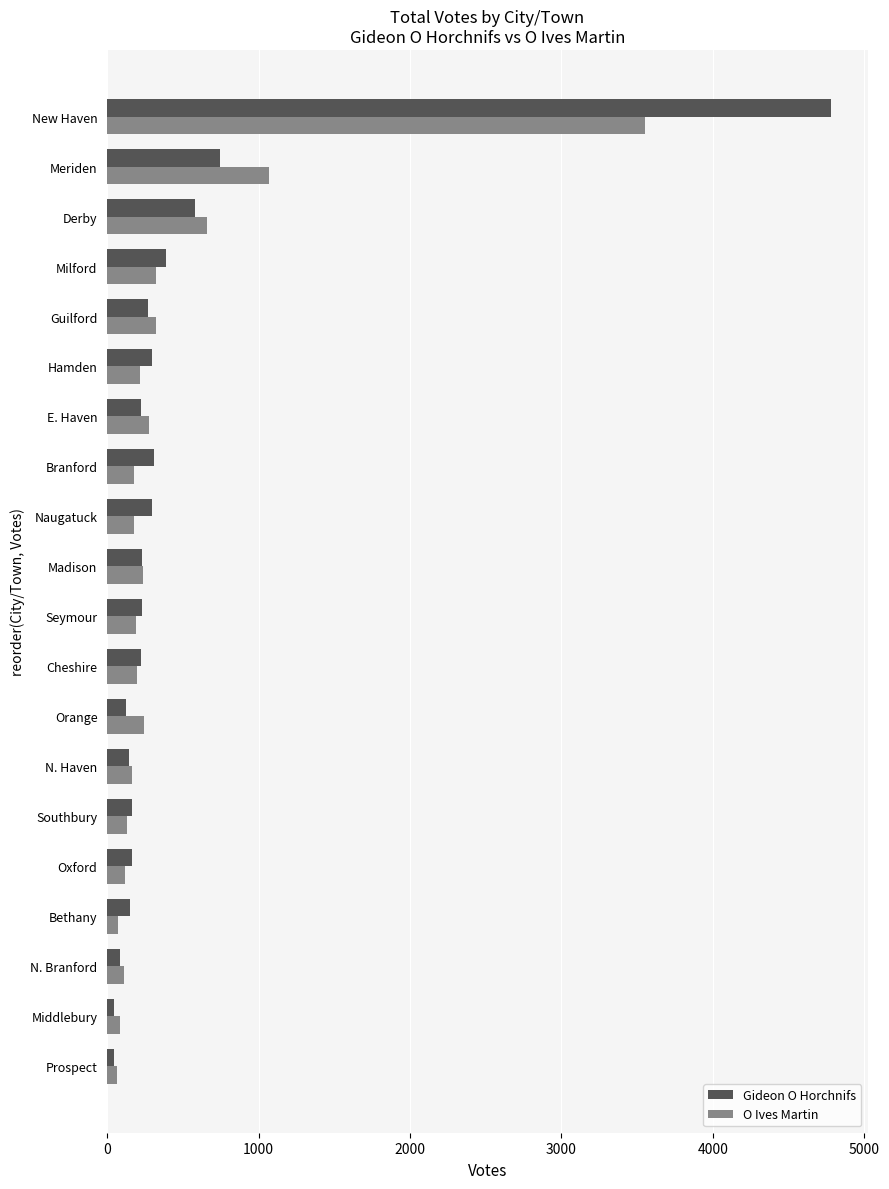

The Gideon O Horchnifs series shows 461 at Hamden. True or false?

False